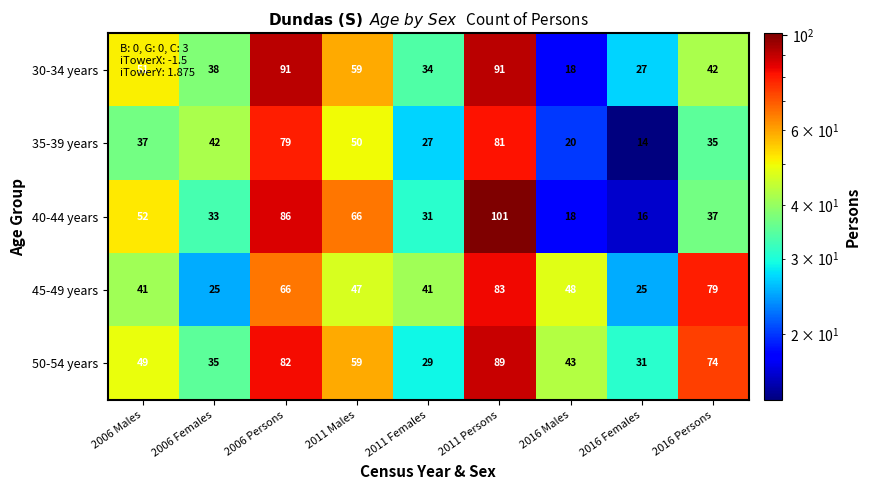

Rank the series at 2016 Persons from lowest to highest value.

35-39 years, 40-44 years, 30-34 years, 50-54 years, 45-49 years